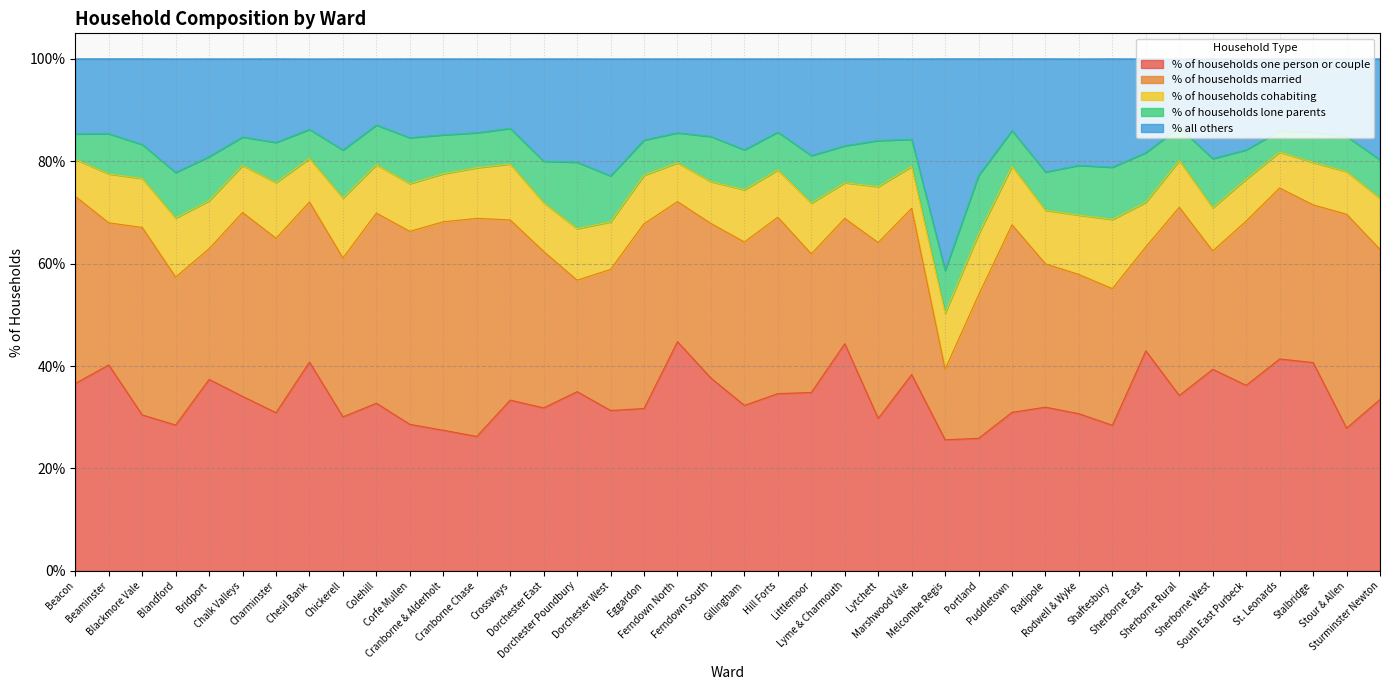

At which category does % all others reach its first local peak?

Blandford